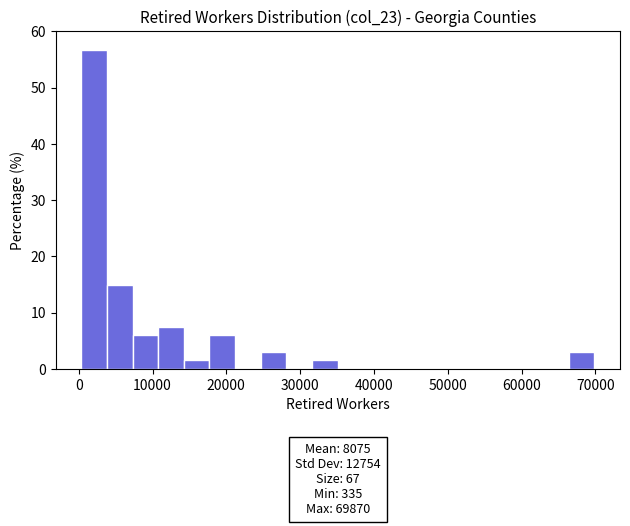

Read against the x-axis, roughly where is the centre of the tallest bar?

2000